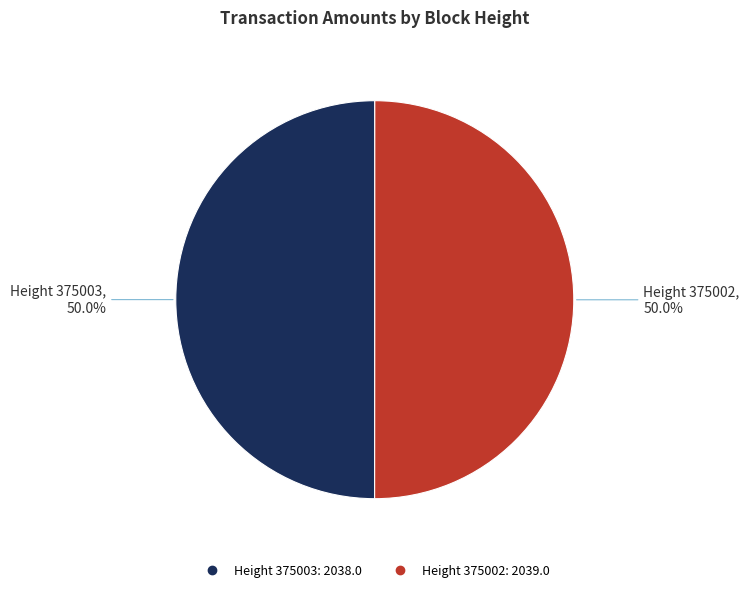

How many segments does this pie chart have?

2